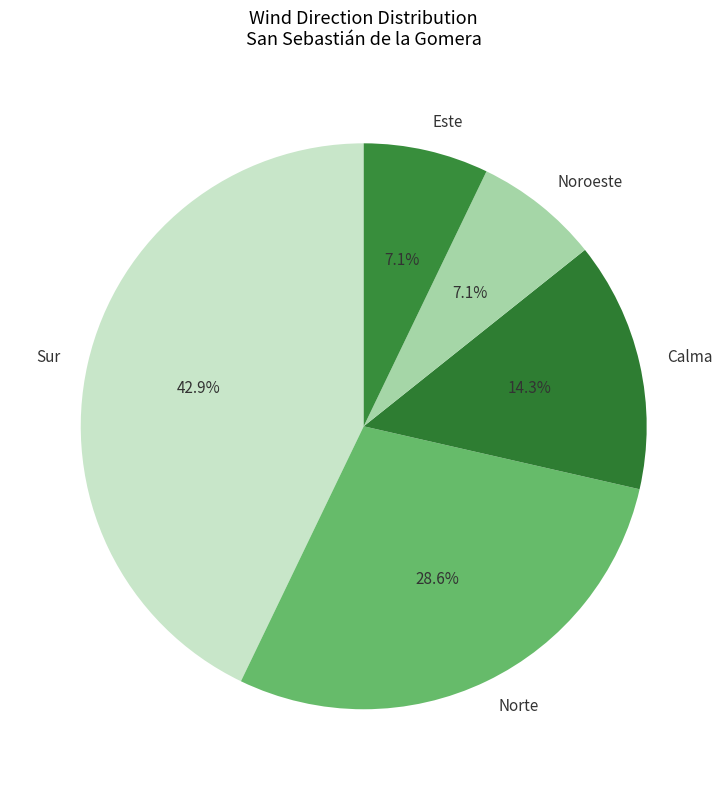

Does Sur account for over 50% of the chart?

No